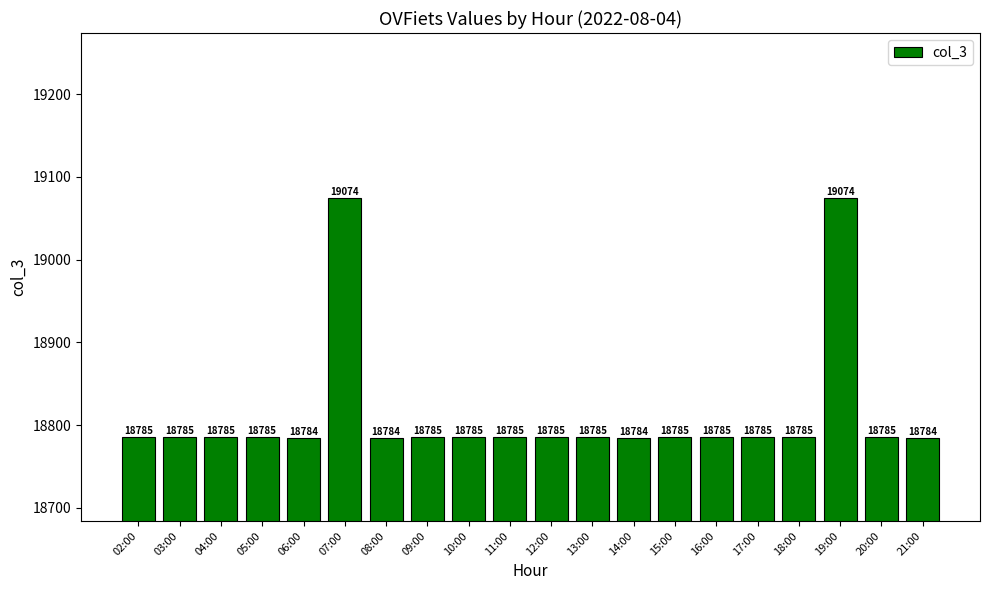

The chart shows a value of 33464 at 20:00. True or false?

False